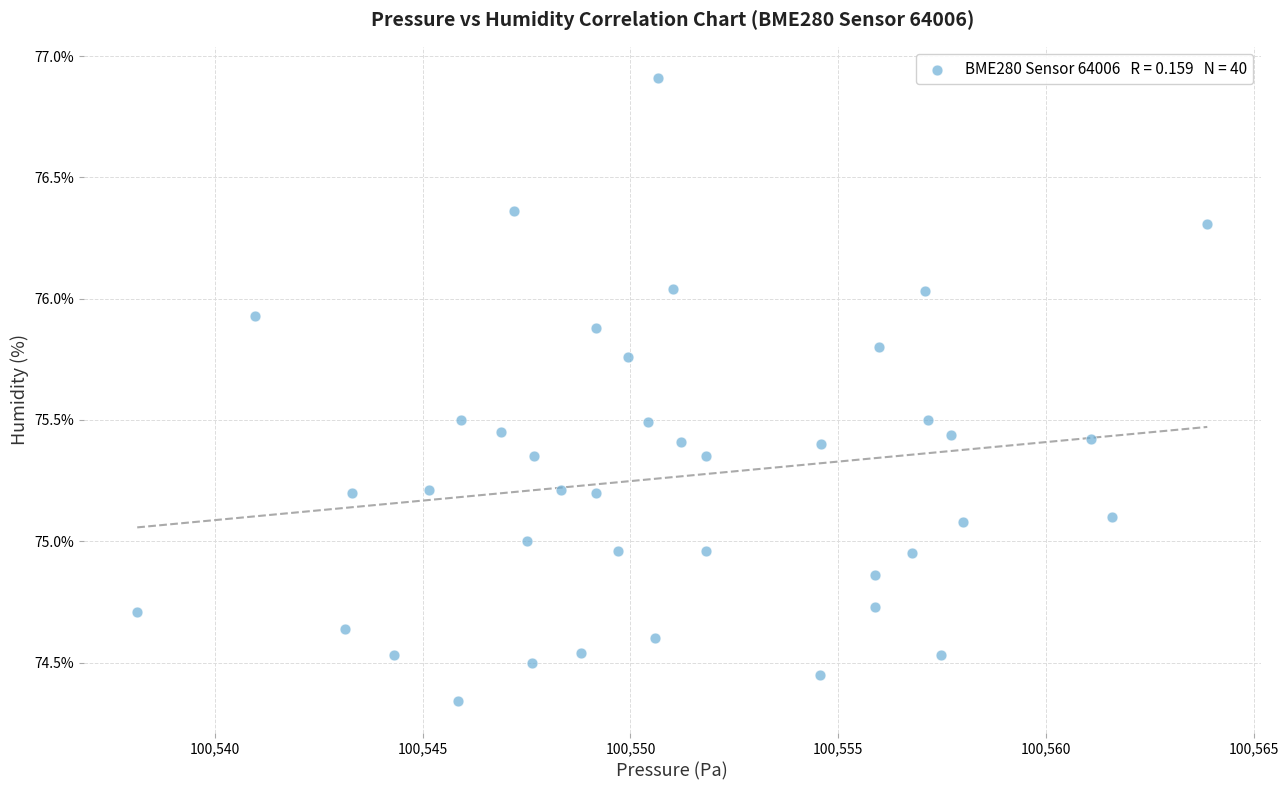

What is the range of Y values (max minus min)?

2.6